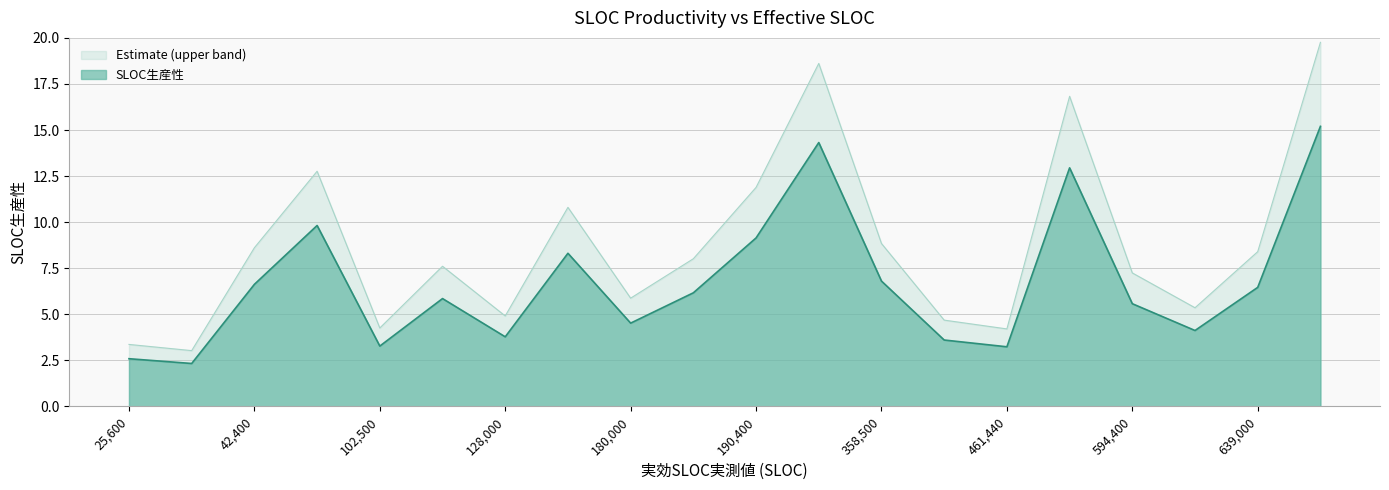

How many lines are shown in the chart?

2